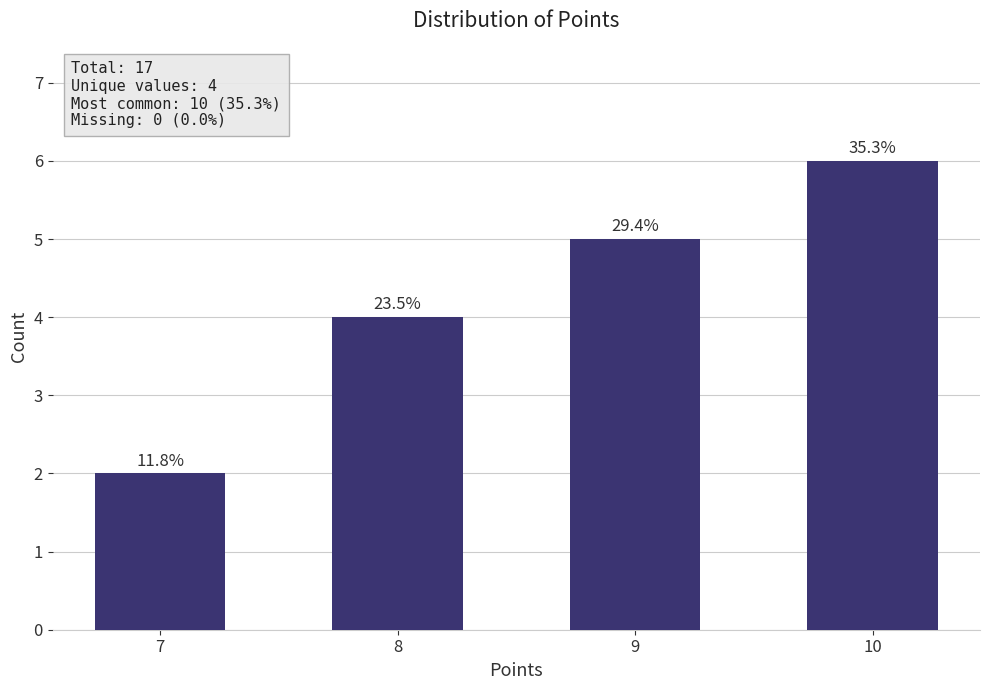

Between 8 and 7, which is larger?

8